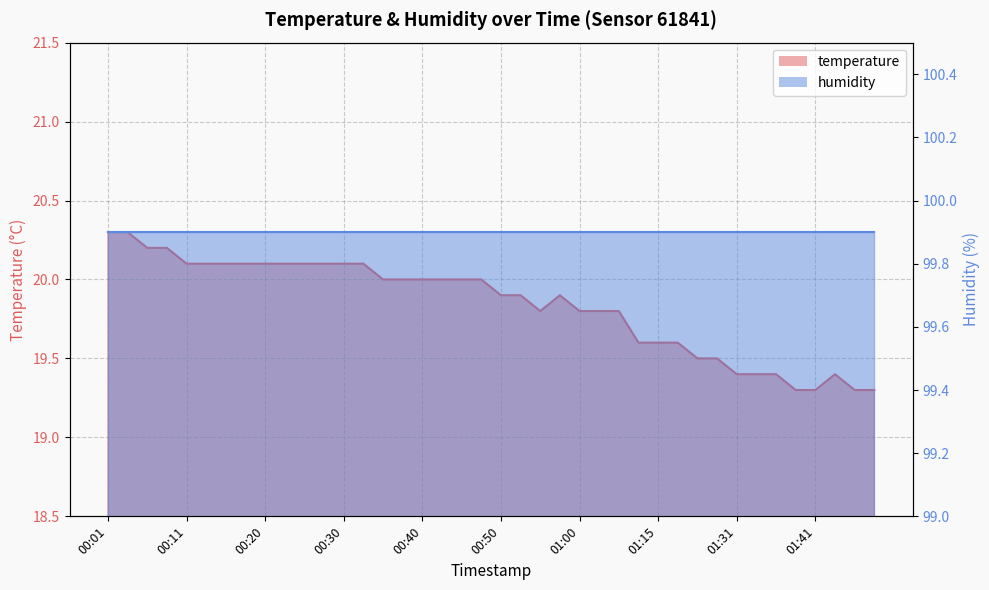

What value does the data have at 01:46?

19.3